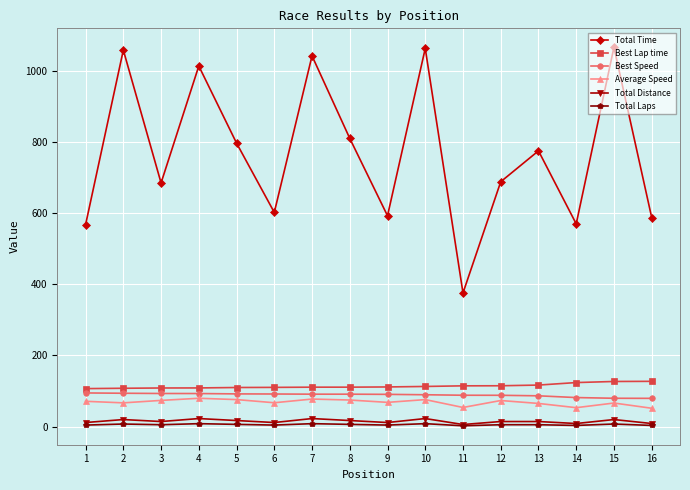

Which series changed the most between 4 and 8?

Total Time